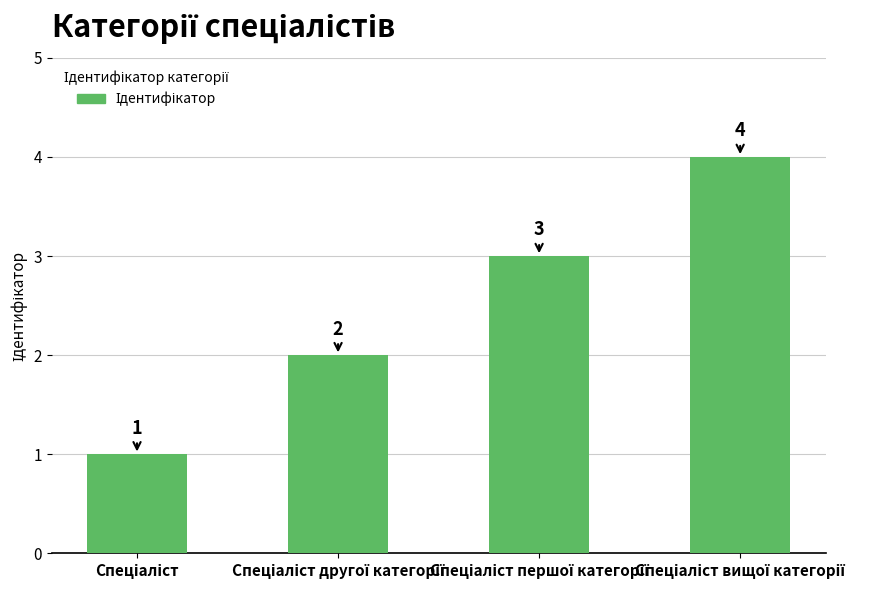

What is the greatest value displayed?

4